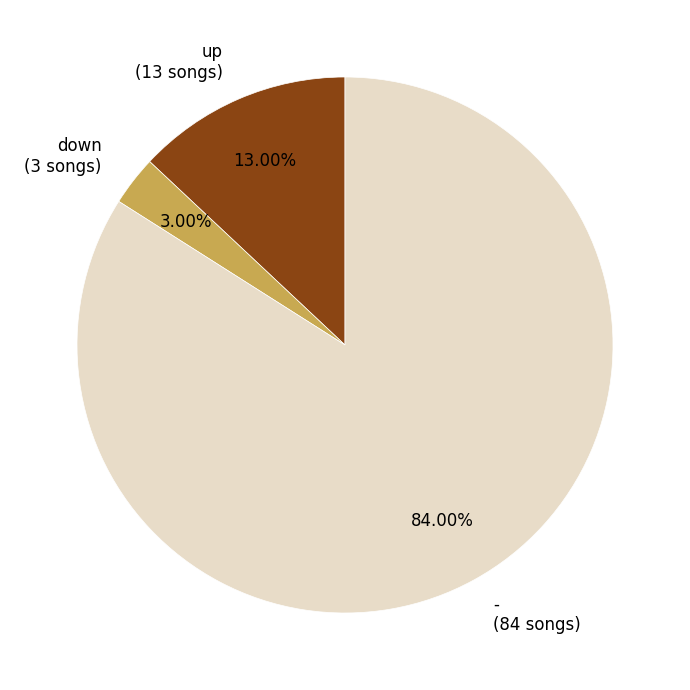

Is it true that down is 3% of the pie?

True